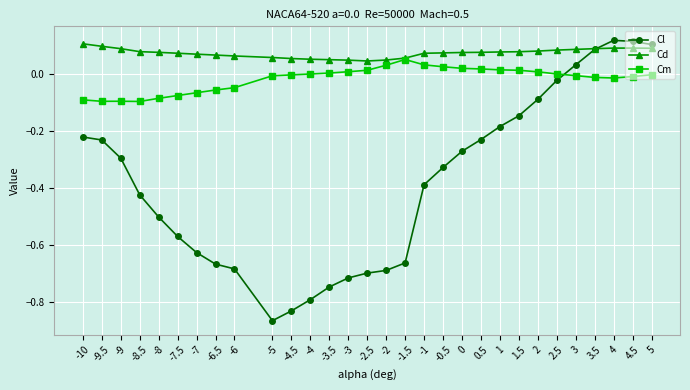

At how many categories does at least one series exceed 0?

30